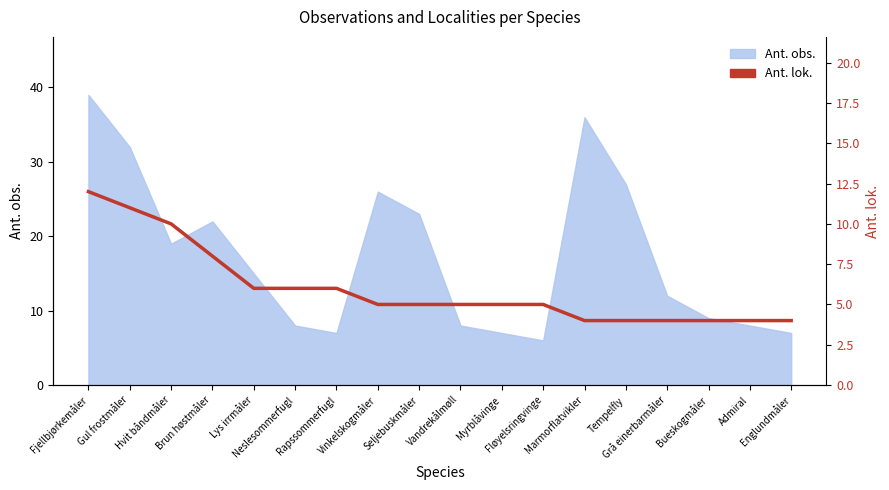

Does the chart have visible grid lines?

No